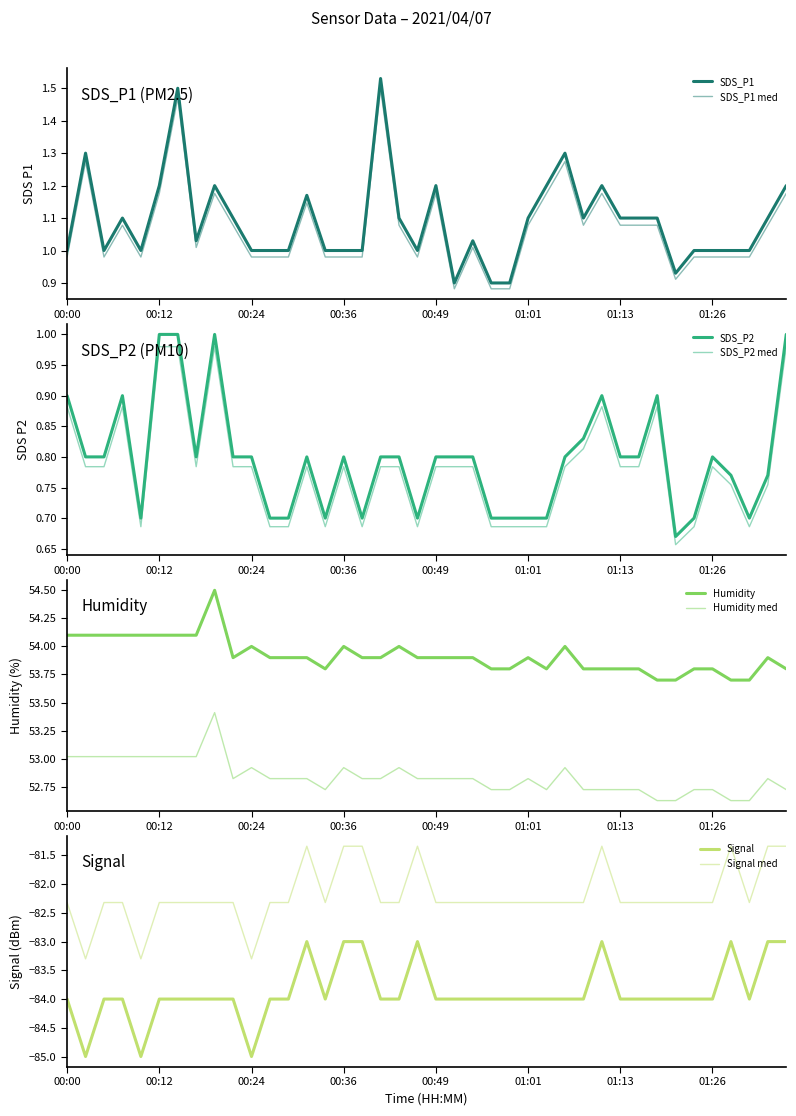

Reading left to right, transcribe all the data shown in this chart.

SDS_P1: 1.0	1.3	1.0	1.1	1.0	1.2	1.5	1.0	1.2	1.1	1.0	1.0	1.0	1.2	1.0	1.0	1.0	1.5	1.1	1.0	1.2	0.9	1.0	0.9	0.9	1.1	1.2	1.3	1.1	1.2	1.1	1.1	1.1	0.9	1.0	1.0	1.0	1.0	1.1	1.2
SDS_P2: 0.9	0.8	0.8	0.9	0.7	1.0	1.0	0.8	1.0	0.8	0.8	0.7	0.7	0.8	0.7	0.8	0.7	0.8	0.8	0.7	0.8	0.8	0.8	0.7	0.7	0.7	0.7	0.8	0.8	0.9	0.8	0.8	0.9	0.7	0.7	0.8	0.8	0.7	0.8	1.0
Humidity: 54.1	54.1	54.1	54.1	54.1	54.1	54.1	54.1	54.5	53.9	54.0	53.9	53.9	53.9	53.8	54.0	53.9	53.9	54.0	53.9	53.9	53.9	53.9	53.8	53.8	53.9	53.8	54.0	53.8	53.8	53.8	53.8	53.7	53.7	53.8	53.8	53.7	53.7	53.9	53.8
Signal: -84.0	-85.0	-84.0	-84.0	-85.0	-84.0	-84.0	-84.0	-84.0	-84.0	-85.0	-84.0	-84.0	-83.0	-84.0	-83.0	-83.0	-84.0	-84.0	-83.0	-84.0	-84.0	-84.0	-84.0	-84.0	-84.0	-84.0	-84.0	-84.0	-83.0	-84.0	-84.0	-84.0	-84.0	-84.0	-84.0	-83.0	-84.0	-83.0	-83.0